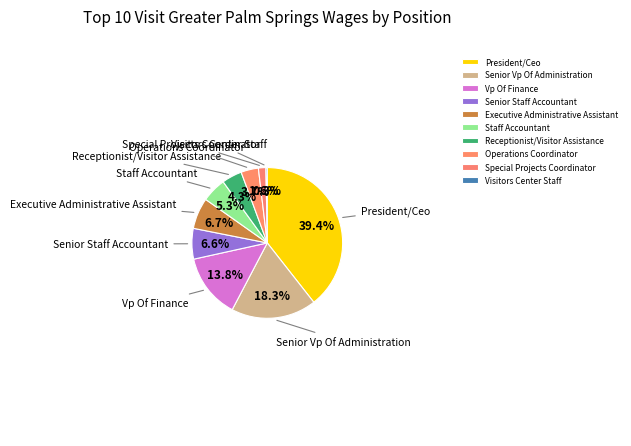

Count the number of slices in the pie.

10